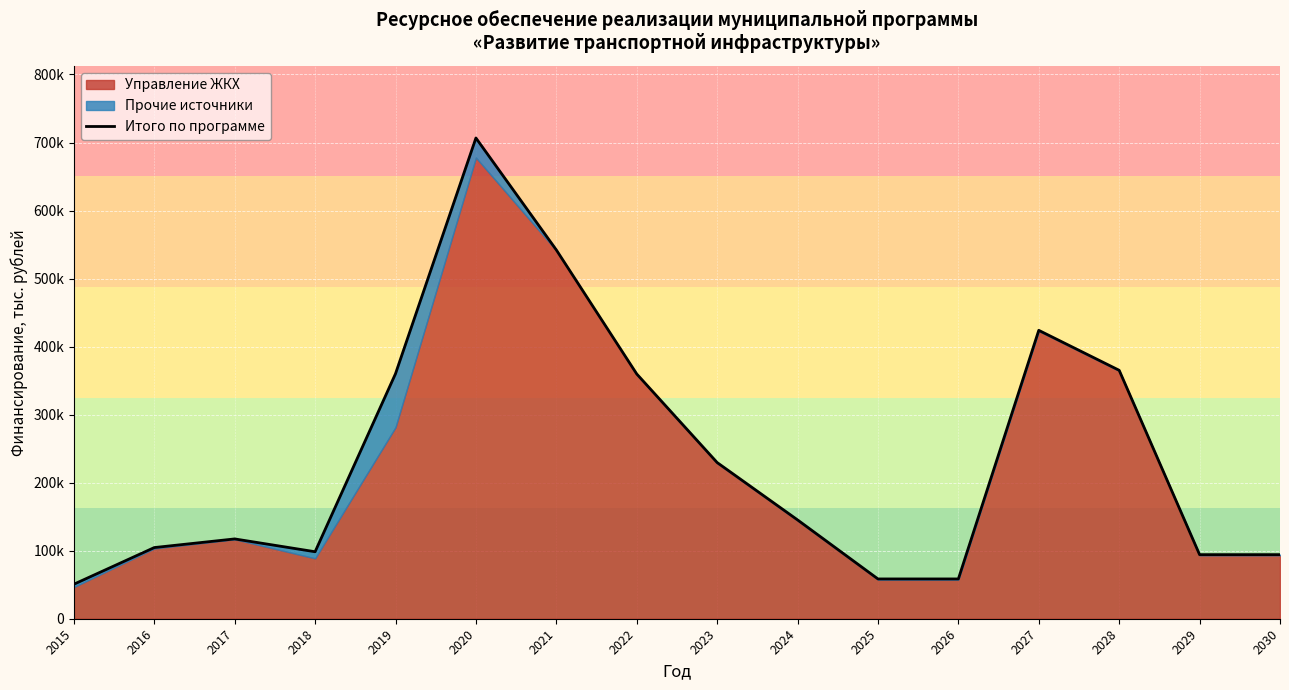

What is the value of the 4th point from the left?

98474.3